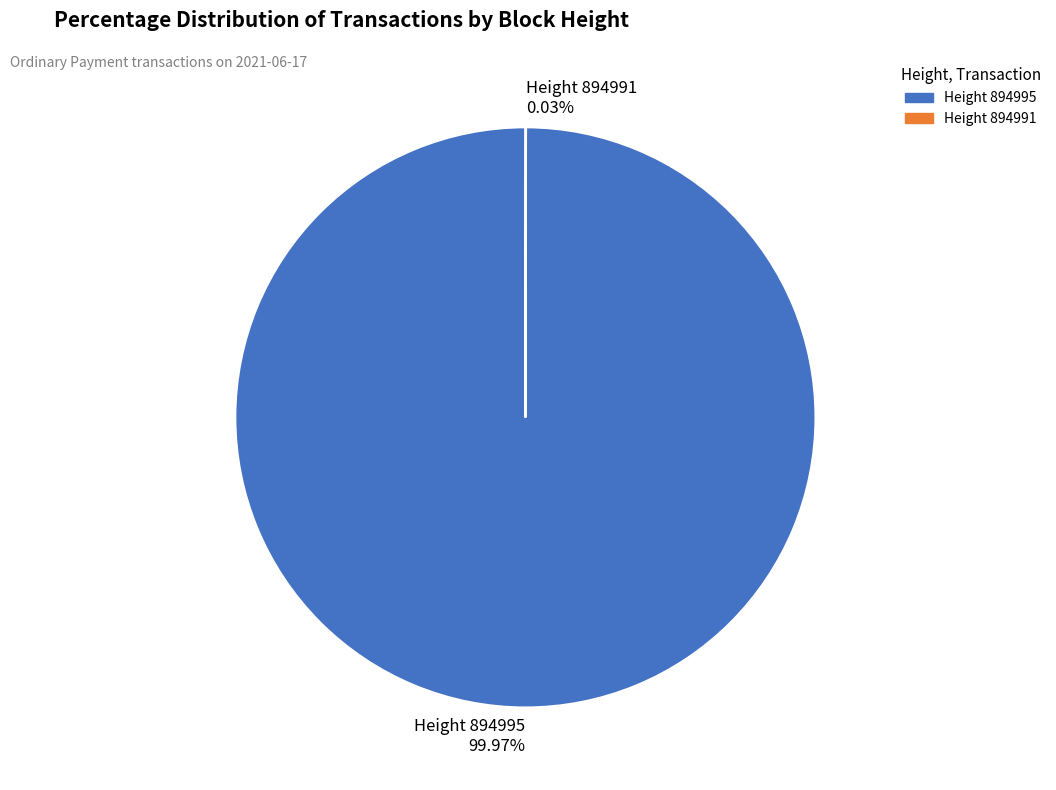

Does Height 894995 99.97% account for over 50% of the chart?

Yes